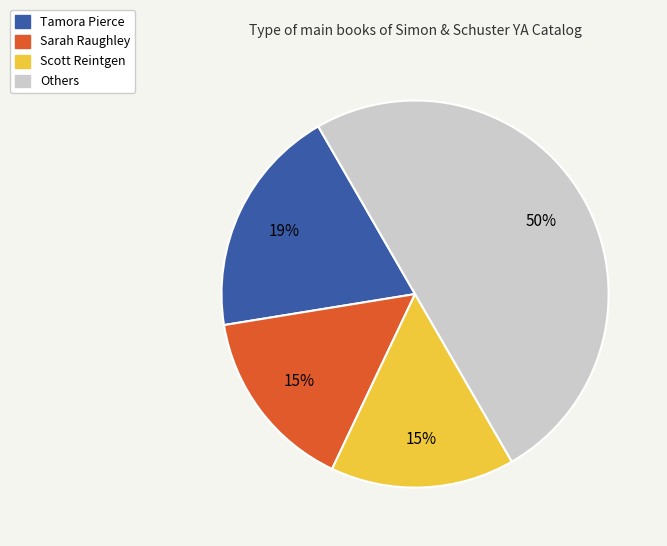

To the nearest percent, what is the average slice percentage?

25%